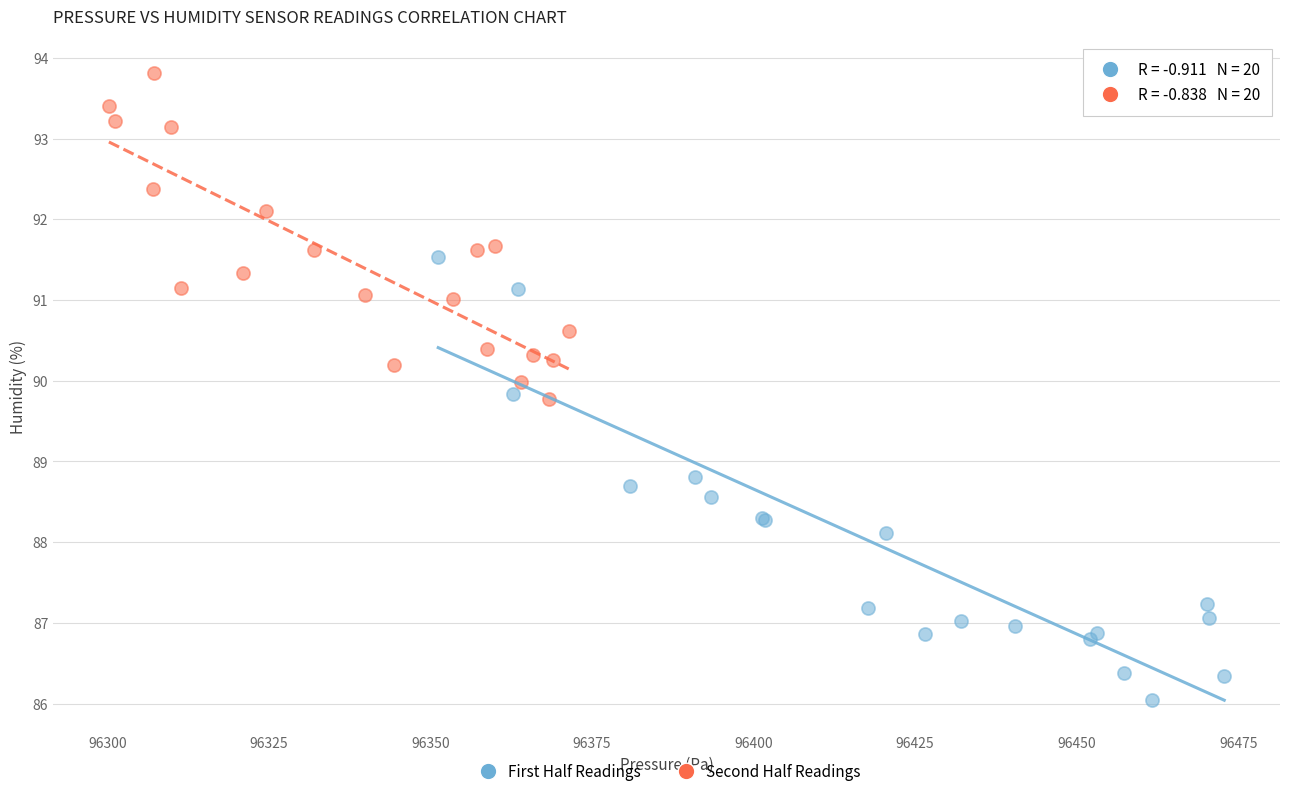

Which series has the largest Y range (max minus min)?

First Half Readings